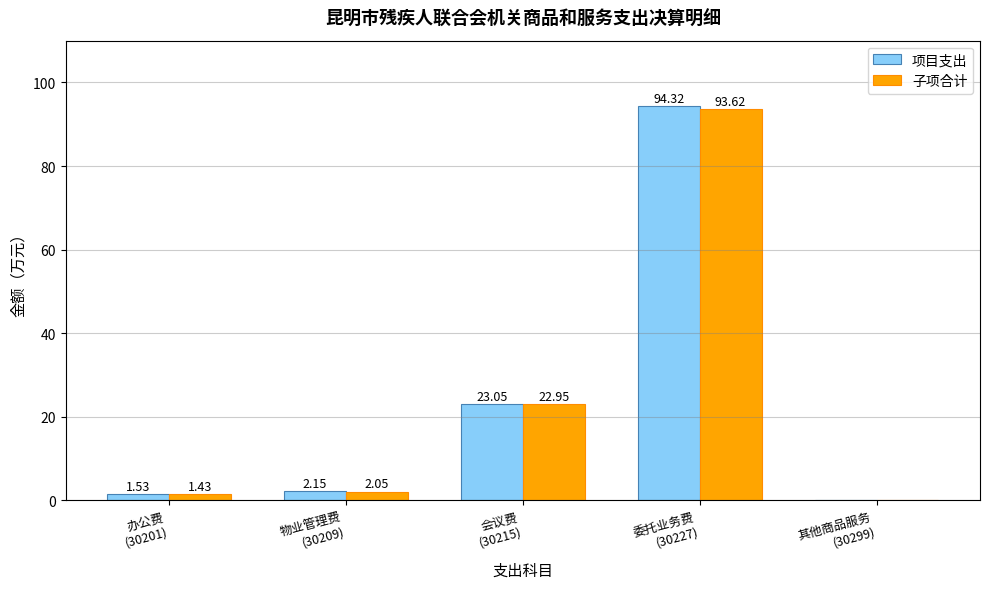

What are all the series names shown in the legend?

项目支出, 子项合计